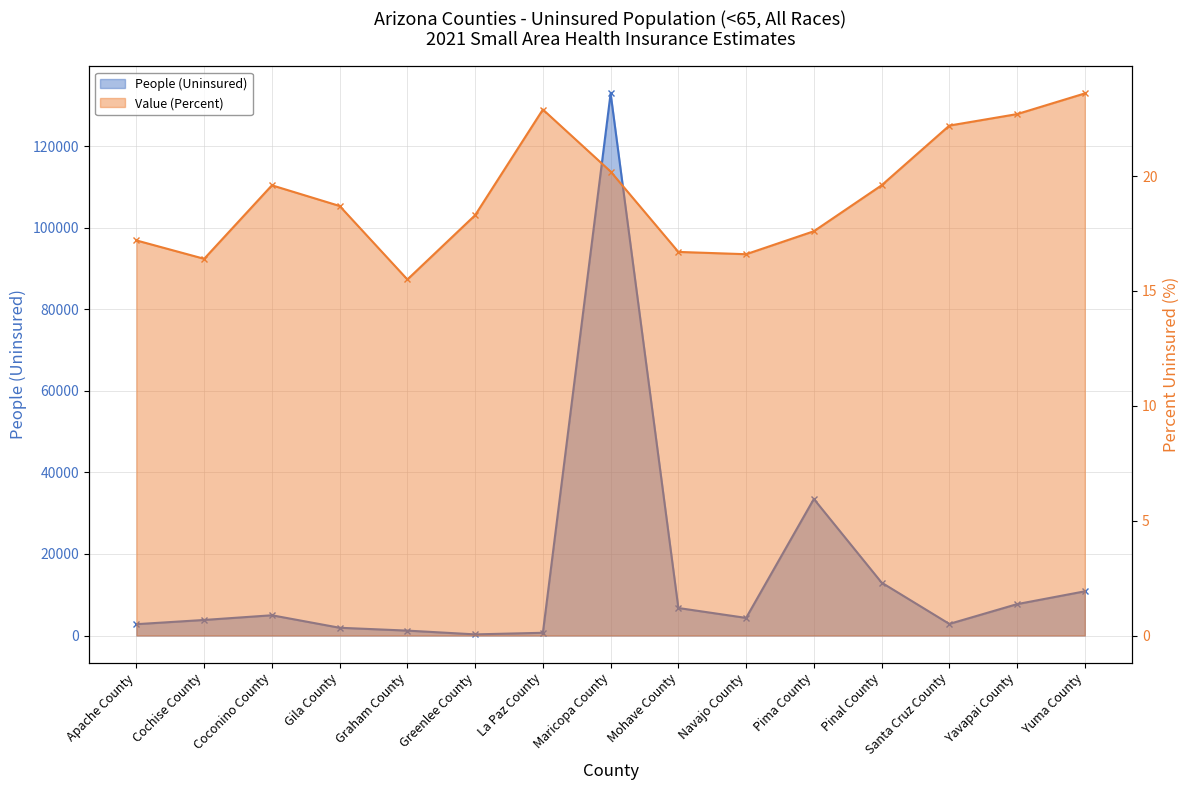

What is the highest value of the People (Uninsured) series?

132964.0